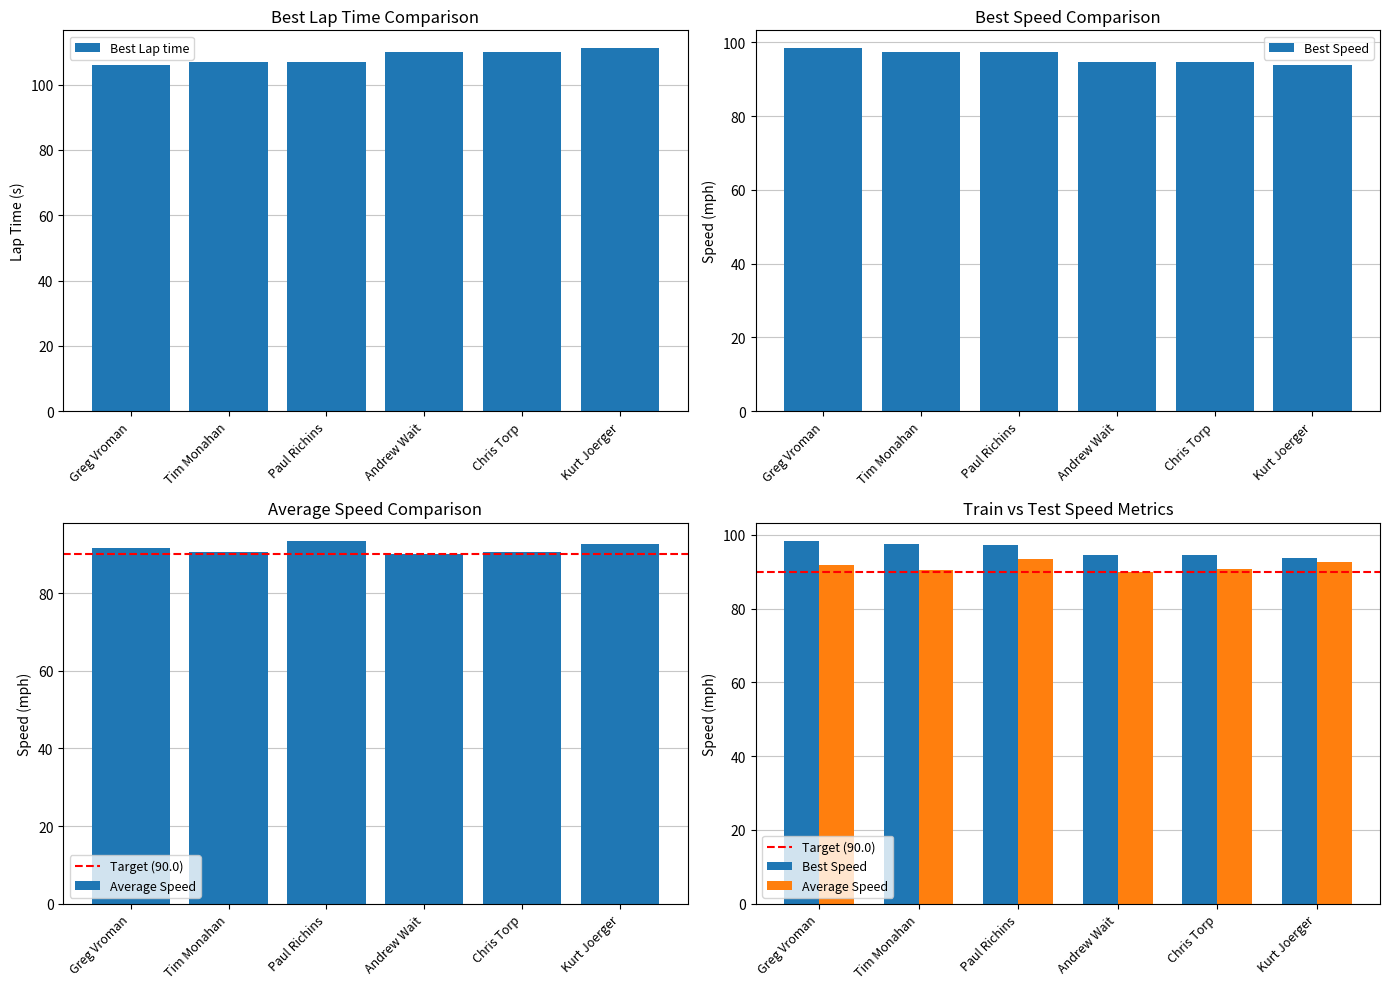

What is the maximum value for Best Lap time?

111.0